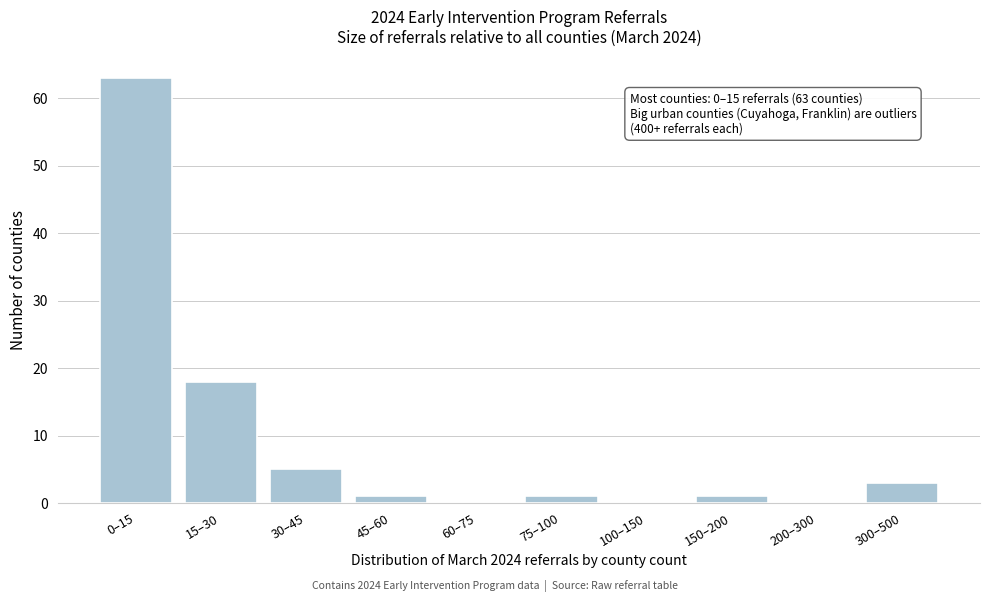

Reading right to left, what are all the values shown in this chart?

300–500=3	200–300=0	150–200=1	100–150=0	75–100=1	60–75=0	45–60=1	30–45=5	15–30=18	0–15=63